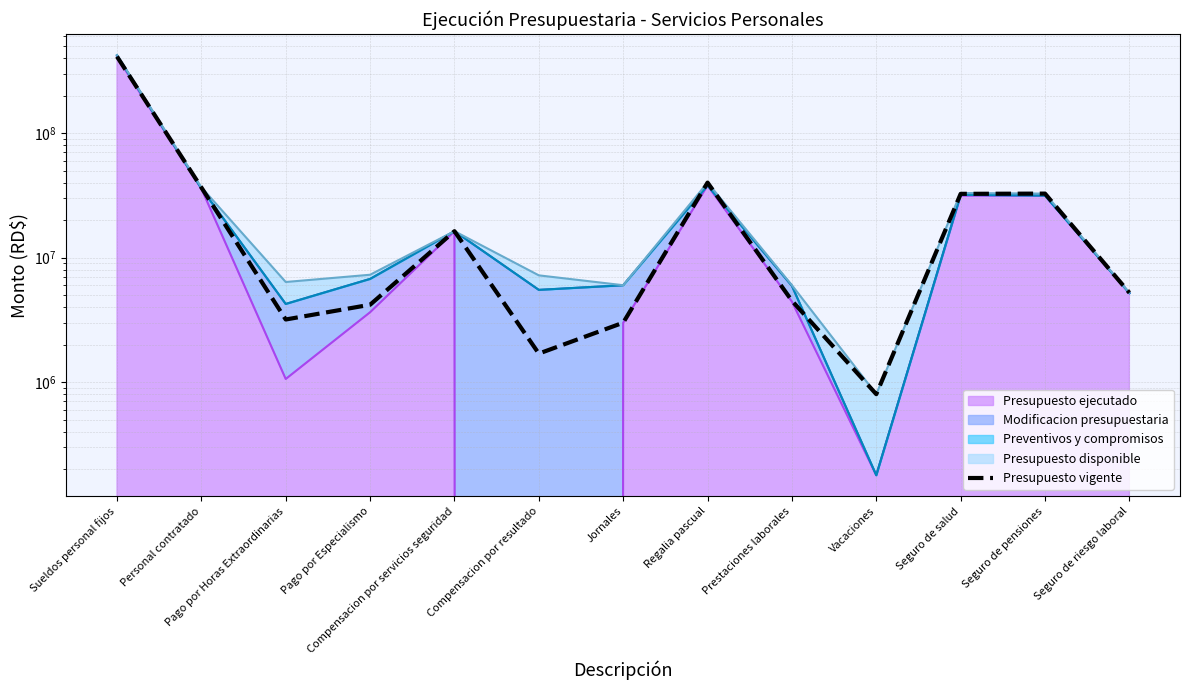

Where is the data nearest to the value 205818097?

Regalia pascual